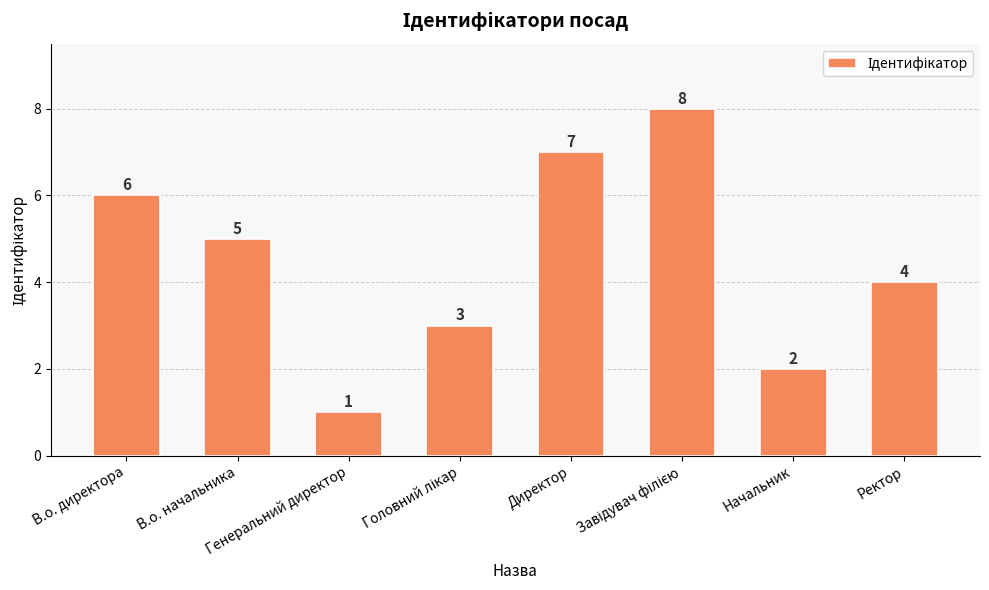

What is the value of the 3rd bar from the left?

1